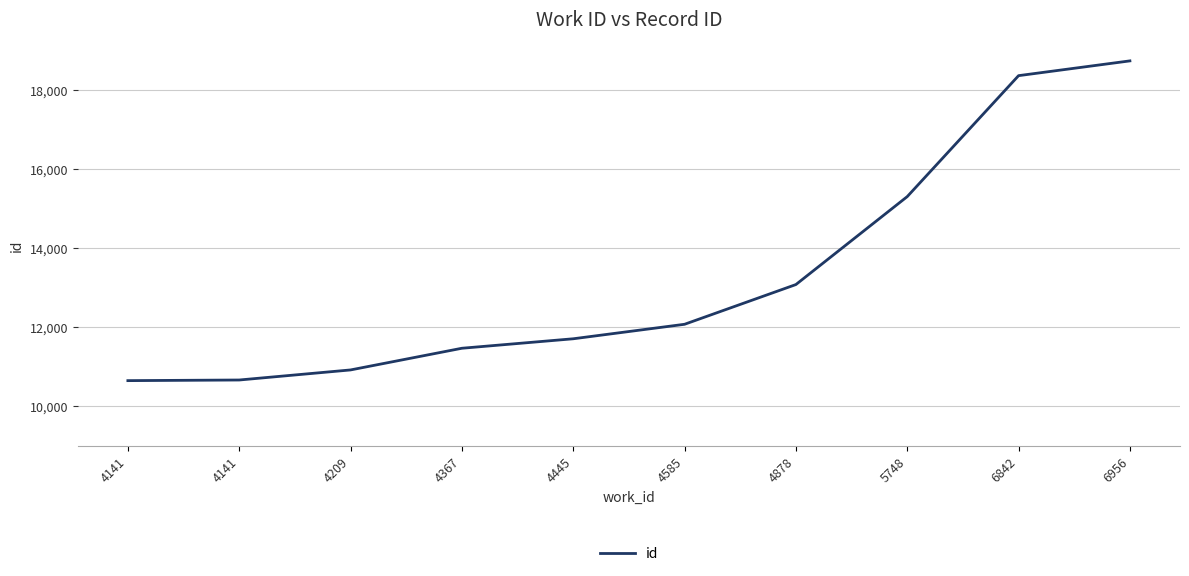

What is the ratio of the value at 4445 to the value at 4878?

0.9